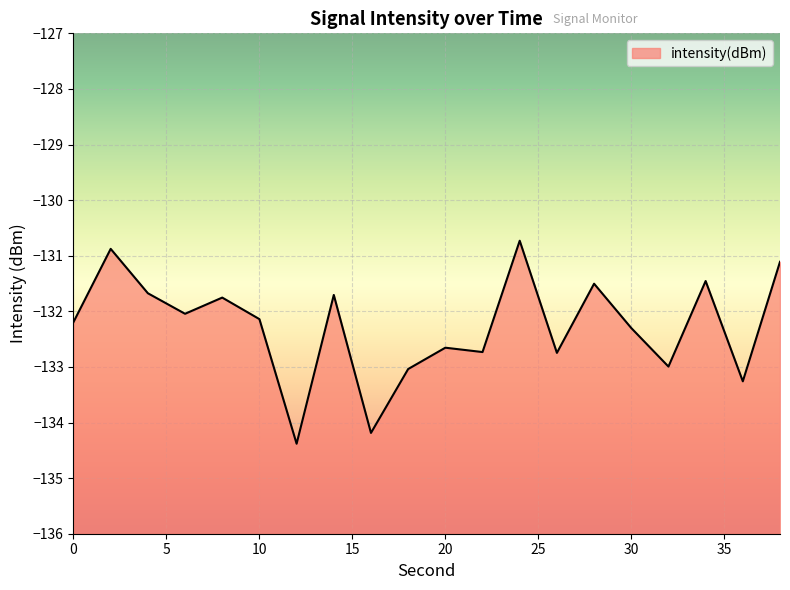

What is the greatest value displayed?

-130.7